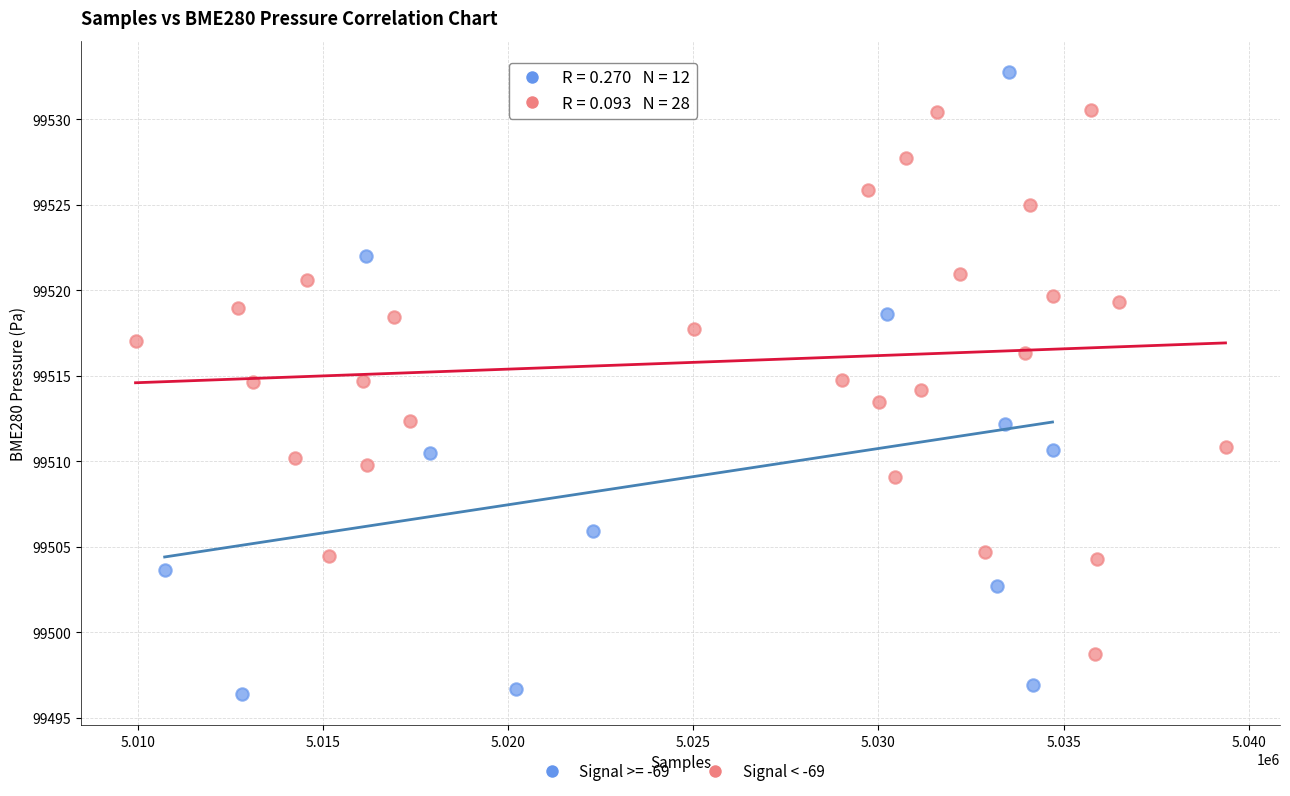

Which series reaches the maximum Y coordinate?

Signal >= -69